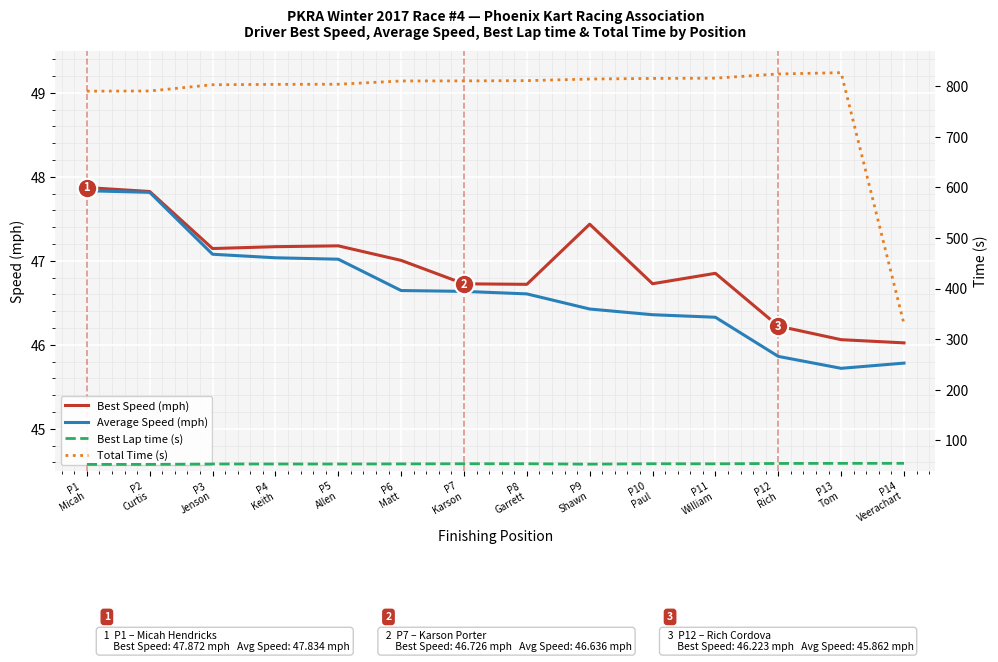

True or false: Total Time (s) and Best Lap time (s) intersect in this chart.

False